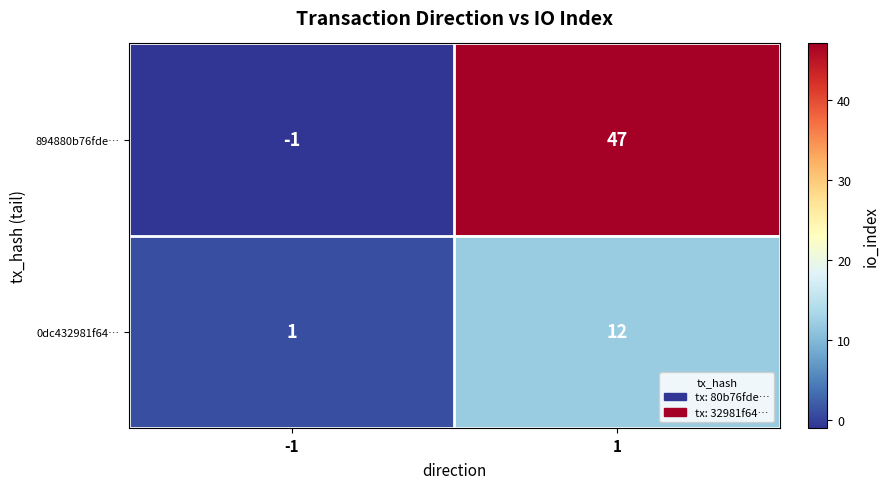

What is the maximum value for 894880b76fde…?

47